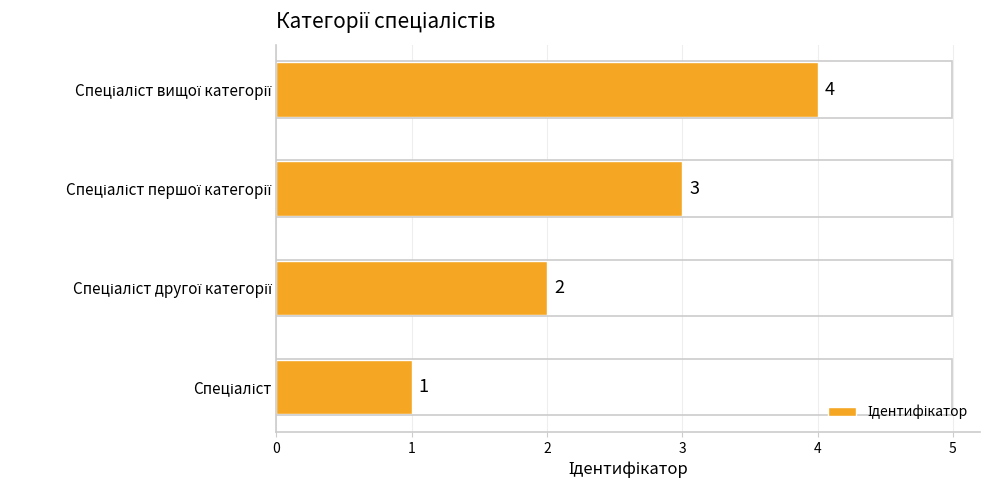

What is the difference between the maximum and minimum values?

3